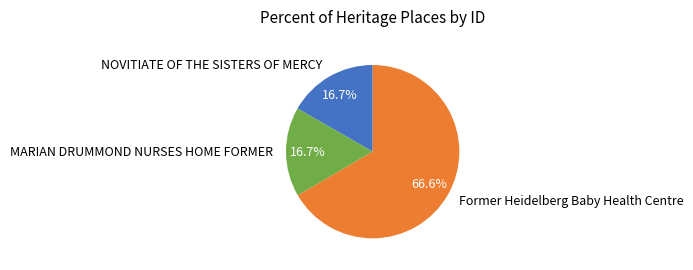

Is the sum of NOVITIATE OF THE SISTERS OF MERCY and MARIAN DRUMMOND NURSES HOME FORMER greater than half?

No